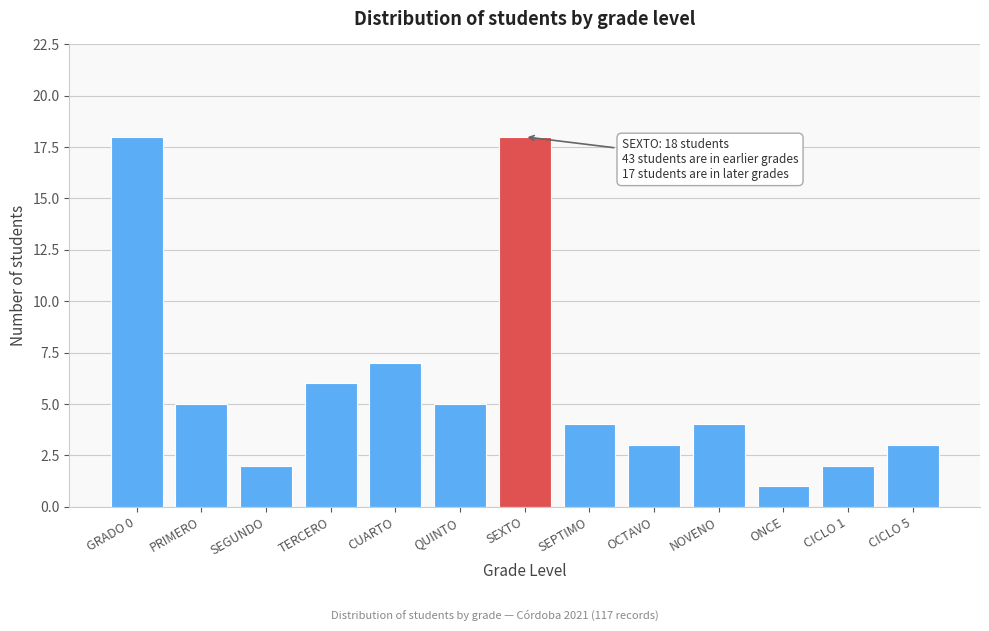

Reading left to right, transcribe all the data shown in this chart.

GRADO 0=18	PRIMERO=5	SEGUNDO=2	TERCERO=6	CUARTO=7	QUINTO=5	SEXTO=18	SEPTIMO=4	OCTAVO=3	NOVENO=4	ONCE=1	CICLO 1=2	CICLO 5=3